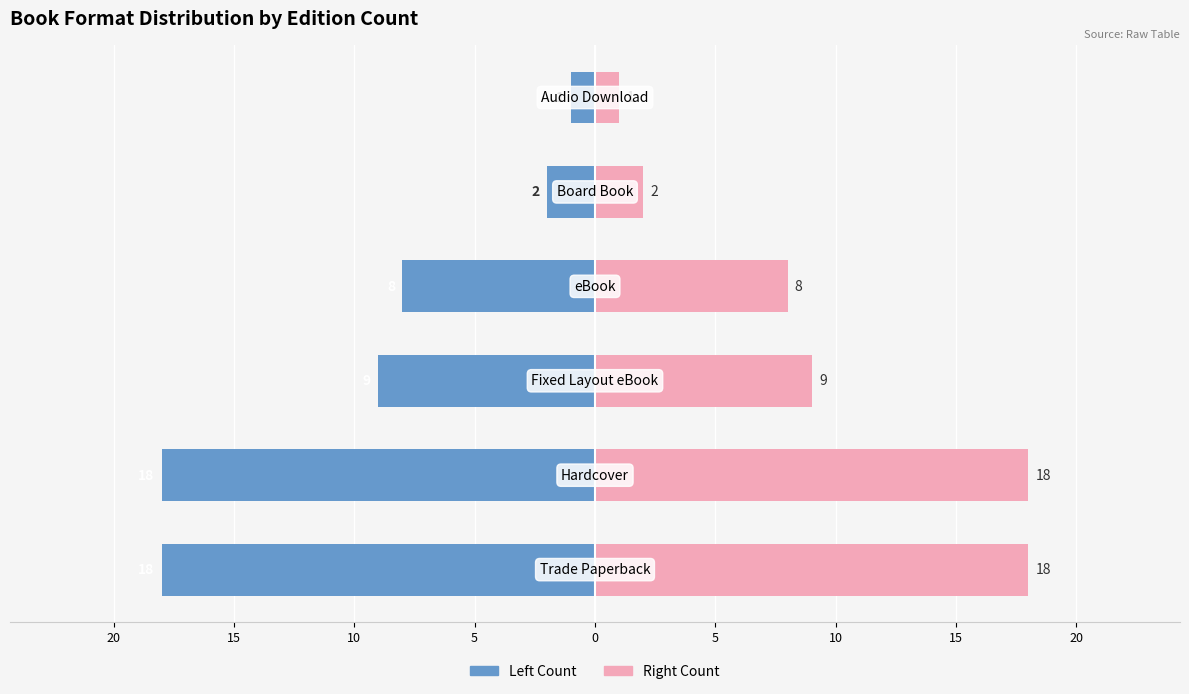

Is the value of Count (Left) at 0 greater than the value of Count (Right) at 5?

No